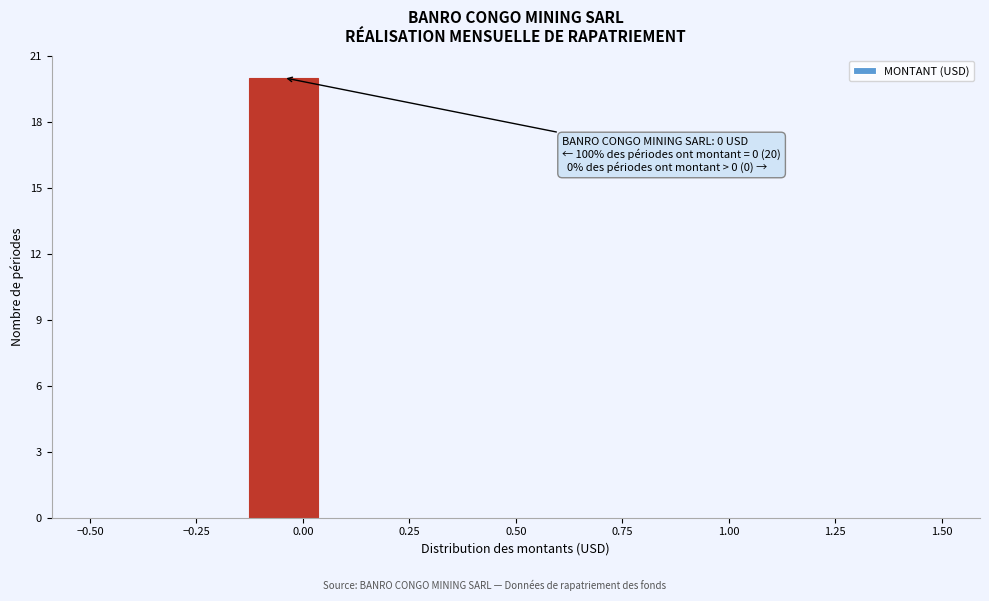

Read against the x-axis, roughly where is the centre of the tallest bar?

-0.05